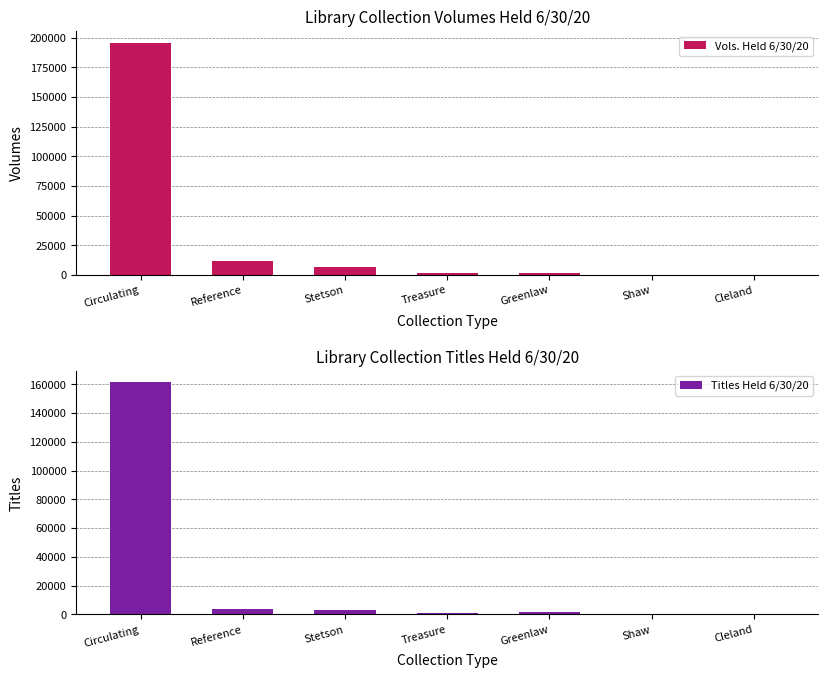

What is the difference between the highest and lowest values at Circulating?

34507